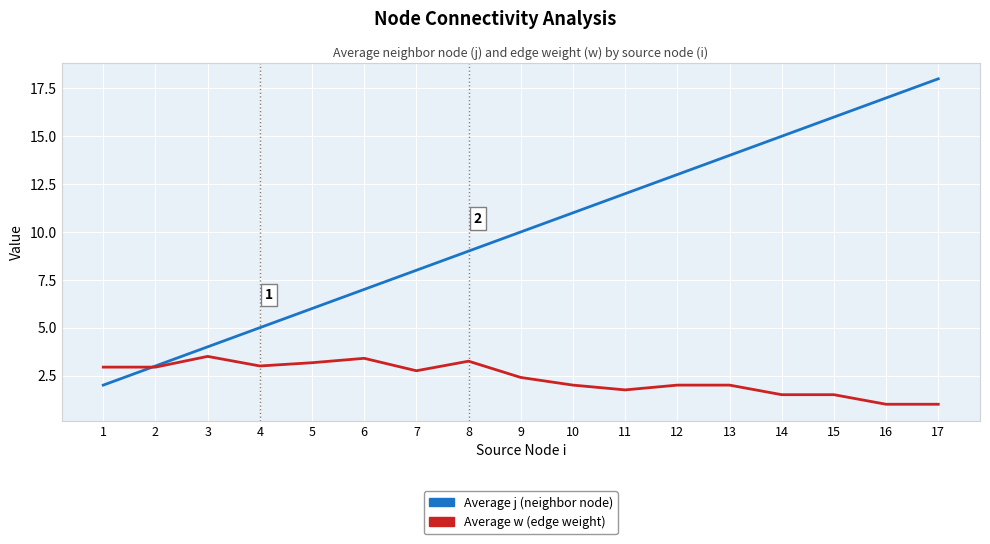

Is it true that Average j (neighbor node) equals 16.0 at 15?

True